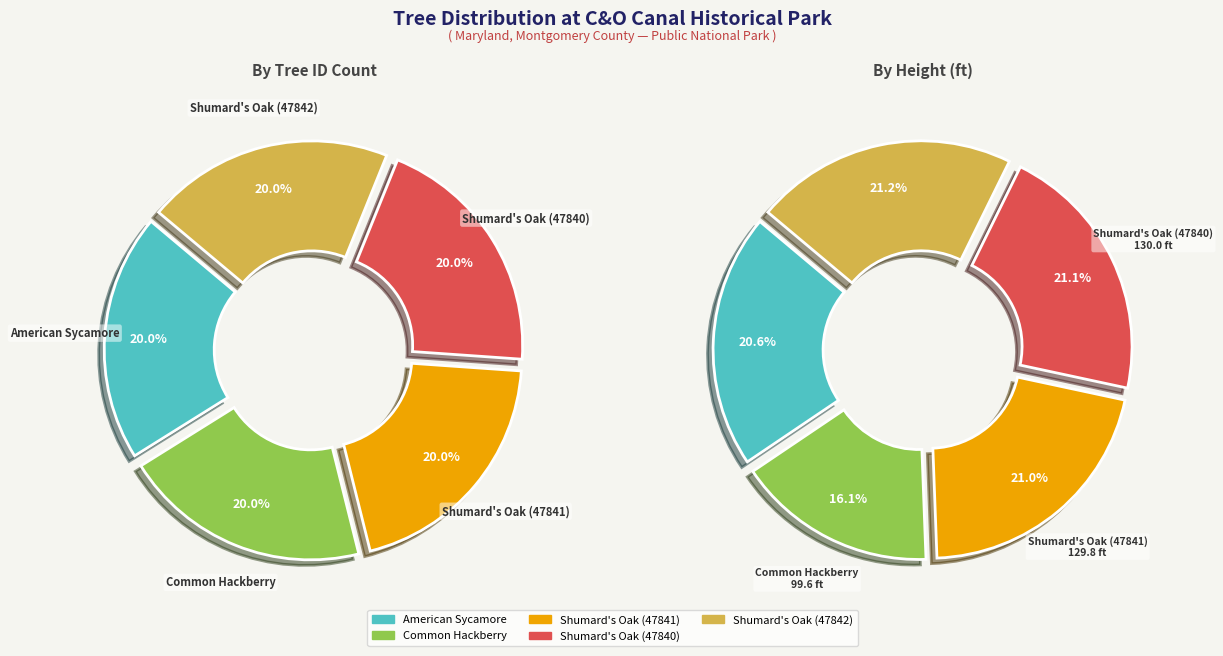

Does Shumard's Oak (47842) represent more than half of the total?

No